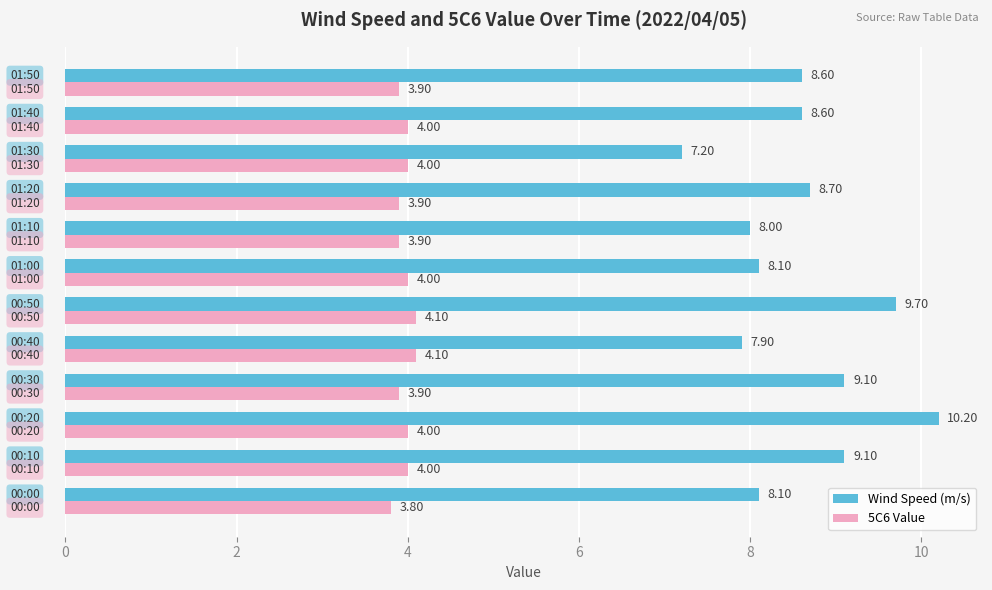

What is the difference between the maximum and minimum values in the 5C6 Value series?

0.3